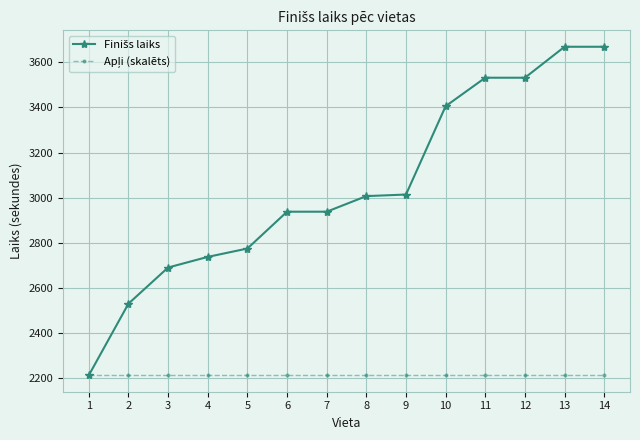

What is the spread (max minus min) of values at 5?

561